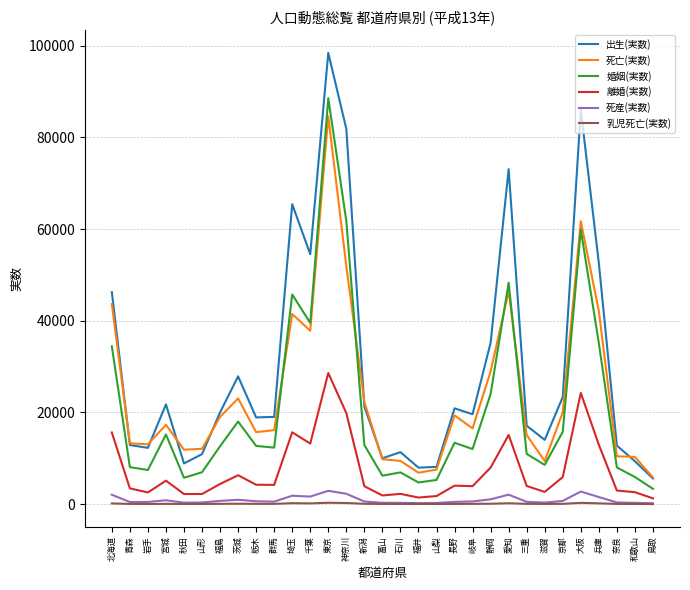

Where does the 死亡(実数) series first go above 16522?

北海道